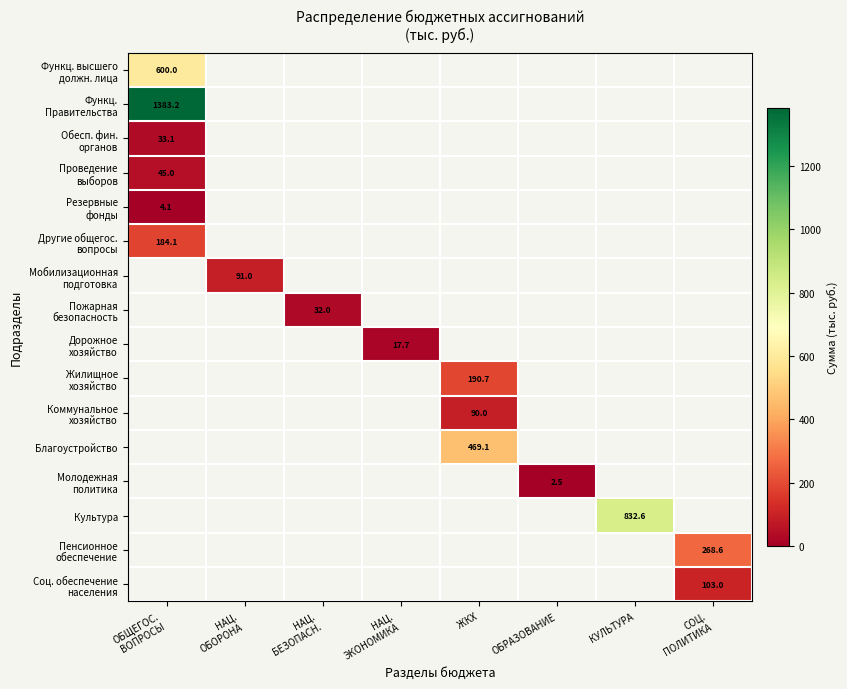

Where is Проведение выборов nearest to the value 45?

ОБЩЕГОС. ВОПРОСЫ